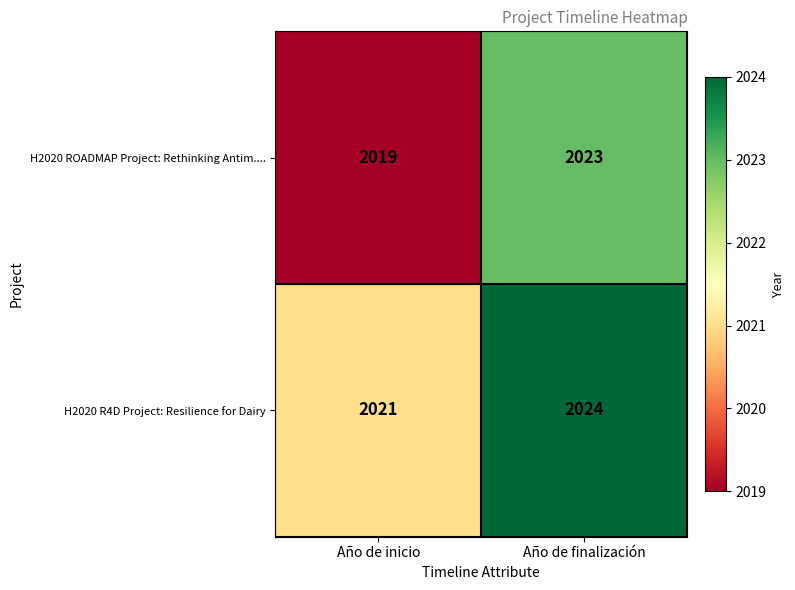

Which series has the largest total across all categories?

H2020 R4D Project: Resilience for Dairy